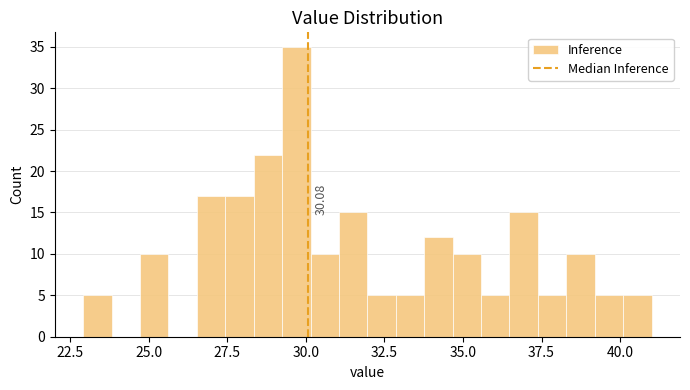

Read against the x-axis, roughly where is the centre of the tallest bar?

29.5